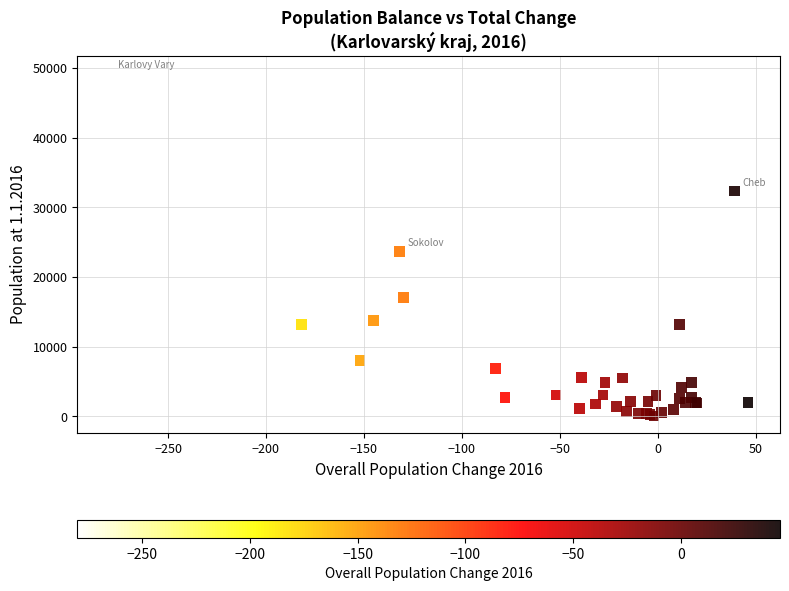

What Y value in the scatter plot is closest to 24698?

23678